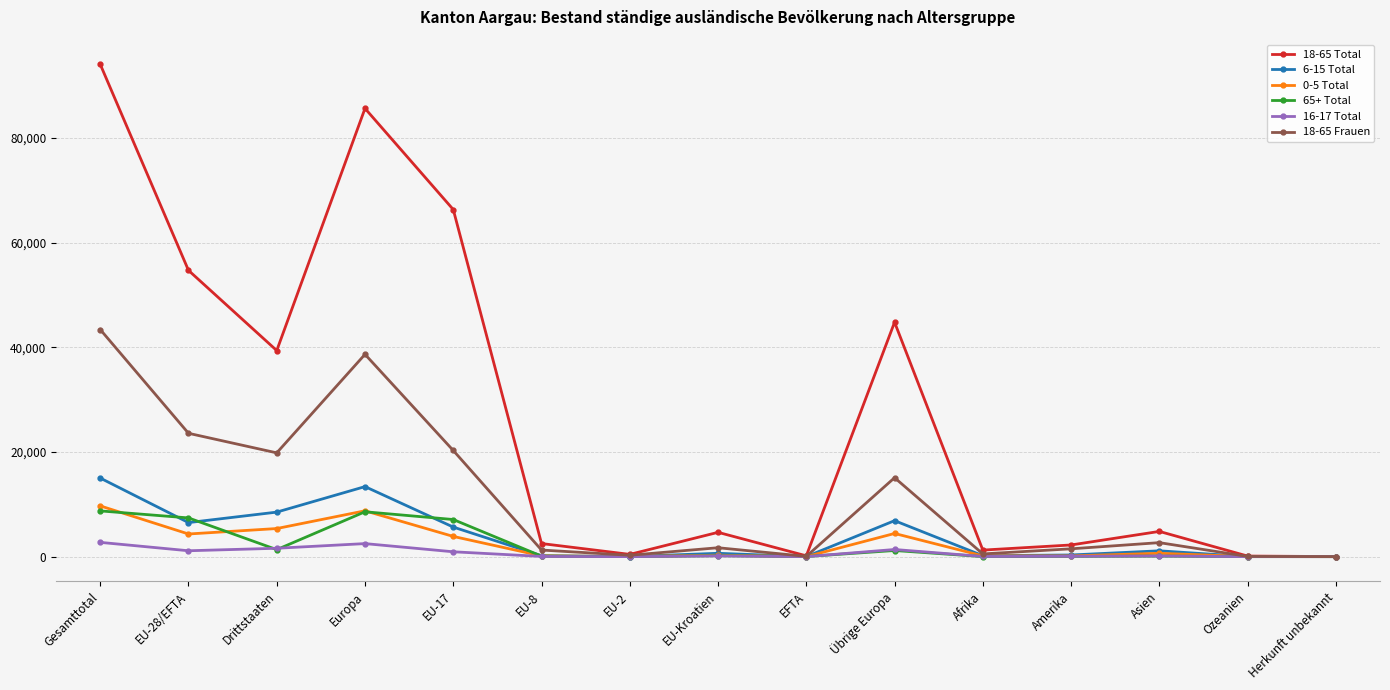

Which series has the widest spread of values?

18-65 Total